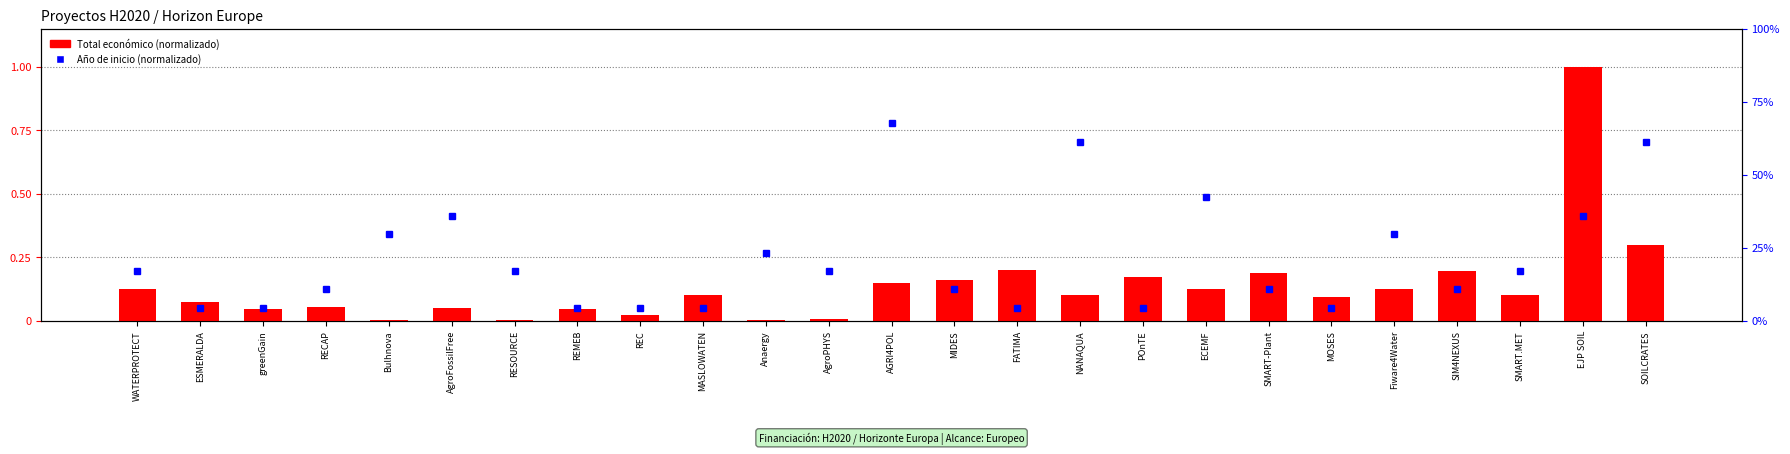

What is the sum of all values?

3.4